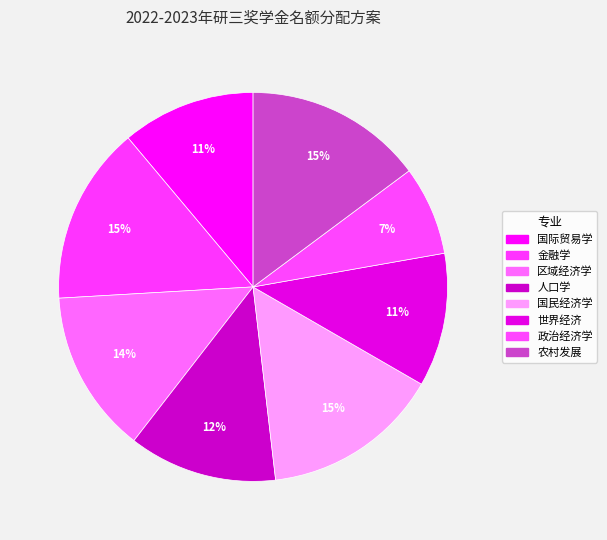

Which has a higher value, 金融学 or 农村发展?

金融学